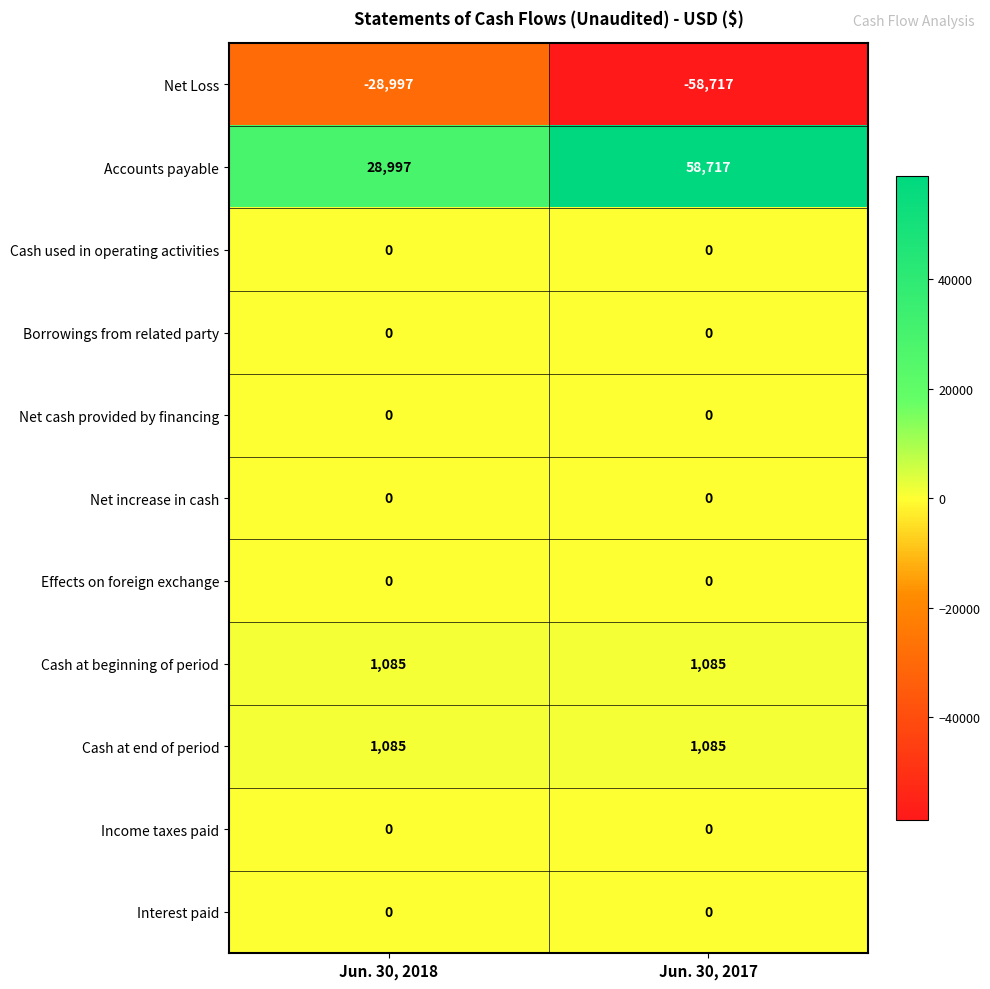

The Net increase in cash series shows 0 at Jun. 30, 2017. True or false?

True